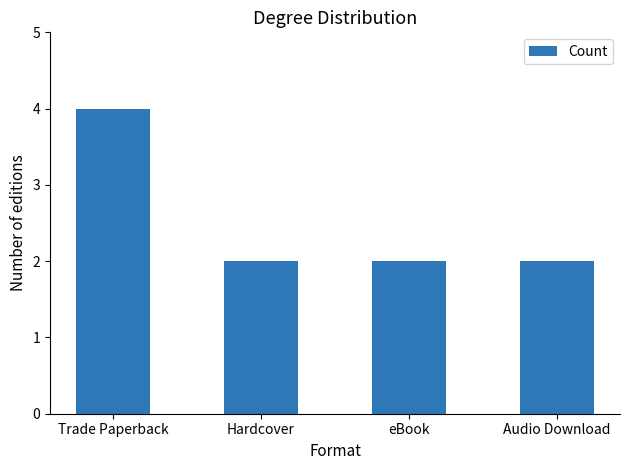

Reading left to right, list all the values displayed in this chart.

Trade Paperback=4	Hardcover=2	eBook=2	Audio Download=2